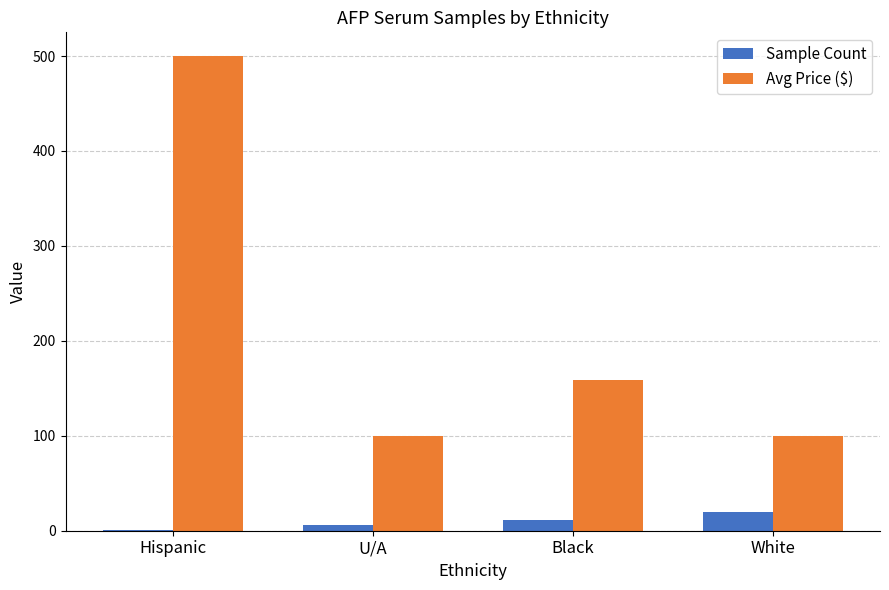

At which category is the sum across all series the highest?

Hispanic